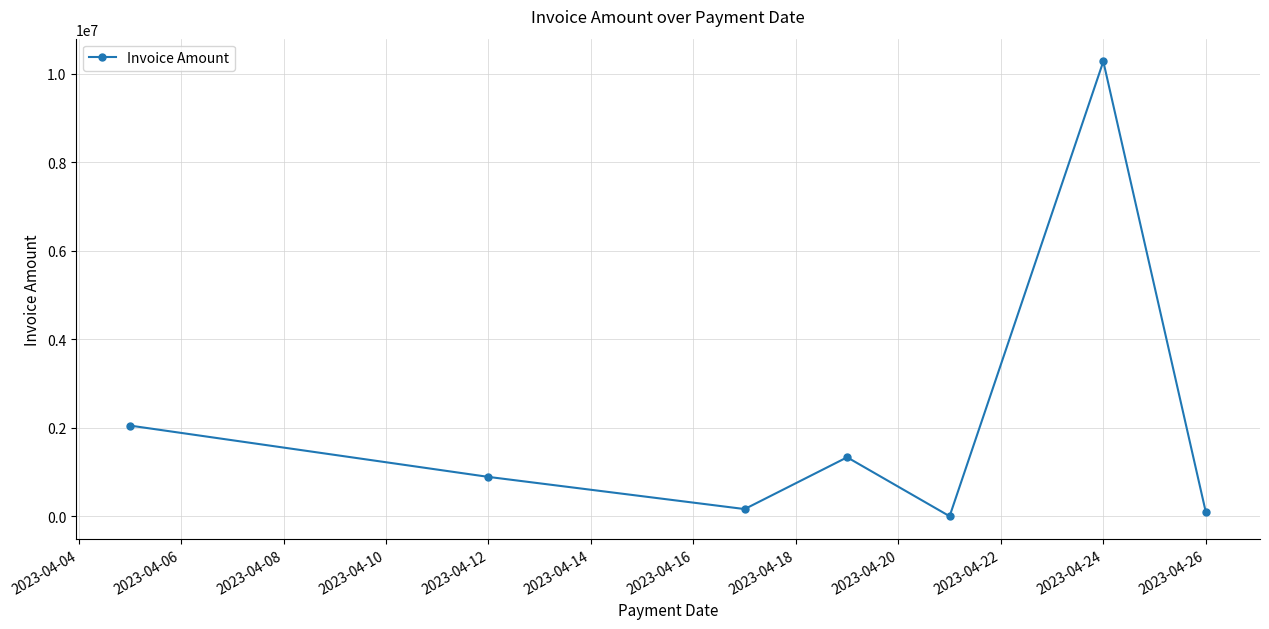

What is the value of the 6th point from the left?

10278125.8